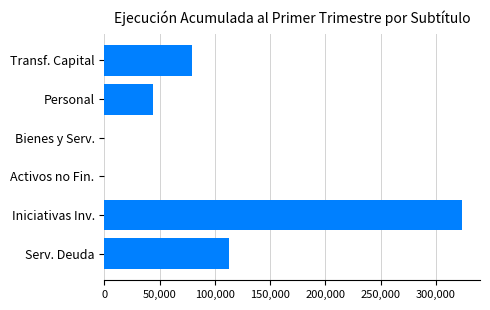

How many distinct data groups are displayed?

1